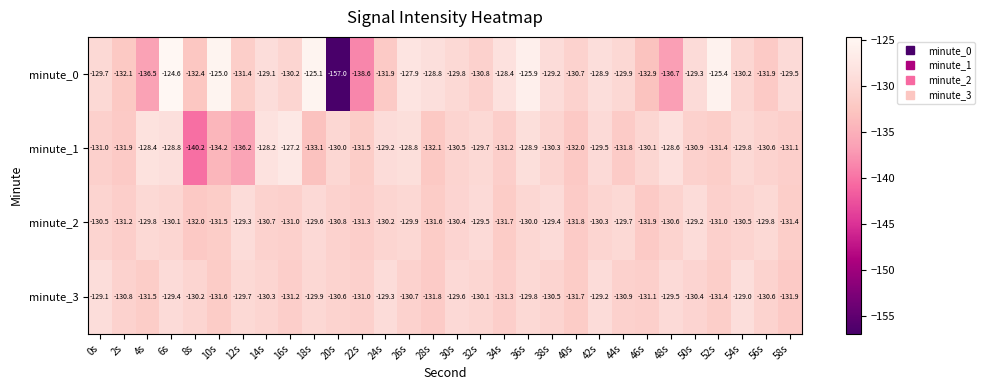

Rank the series at 32s from lowest to highest value.

minute_0, minute_3, minute_1, minute_2